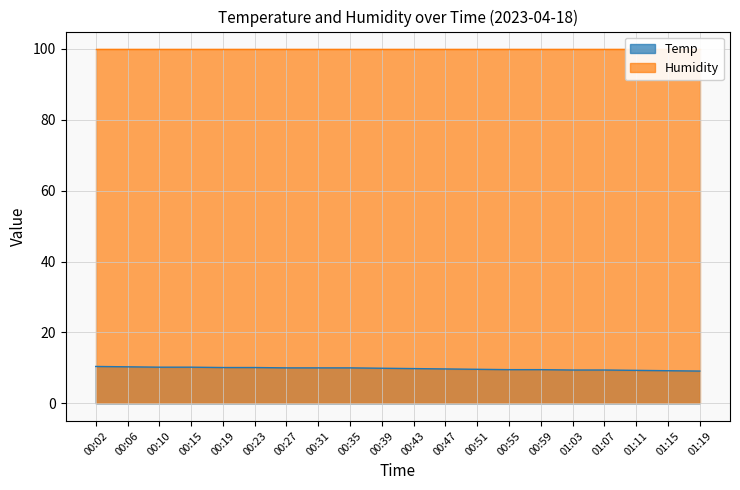

What is the change in value from 00:55 to 01:03?

-0.1